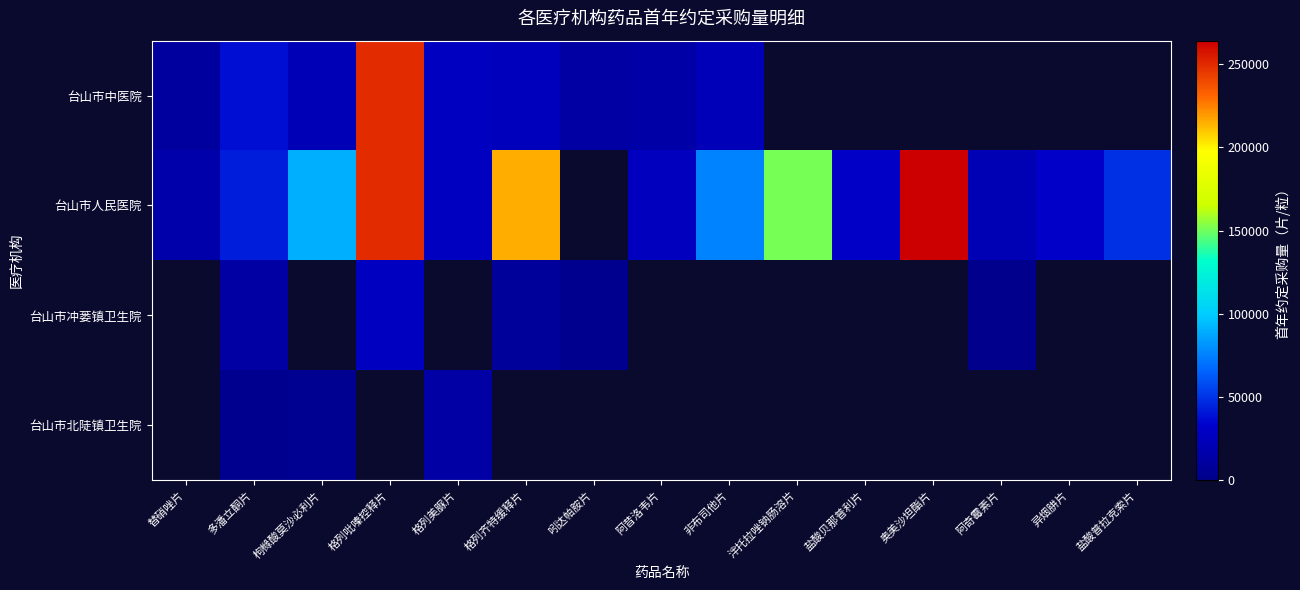

Where is 台山市人民医院 nearest to the value 140196?

泮托拉唑钠肠溶片